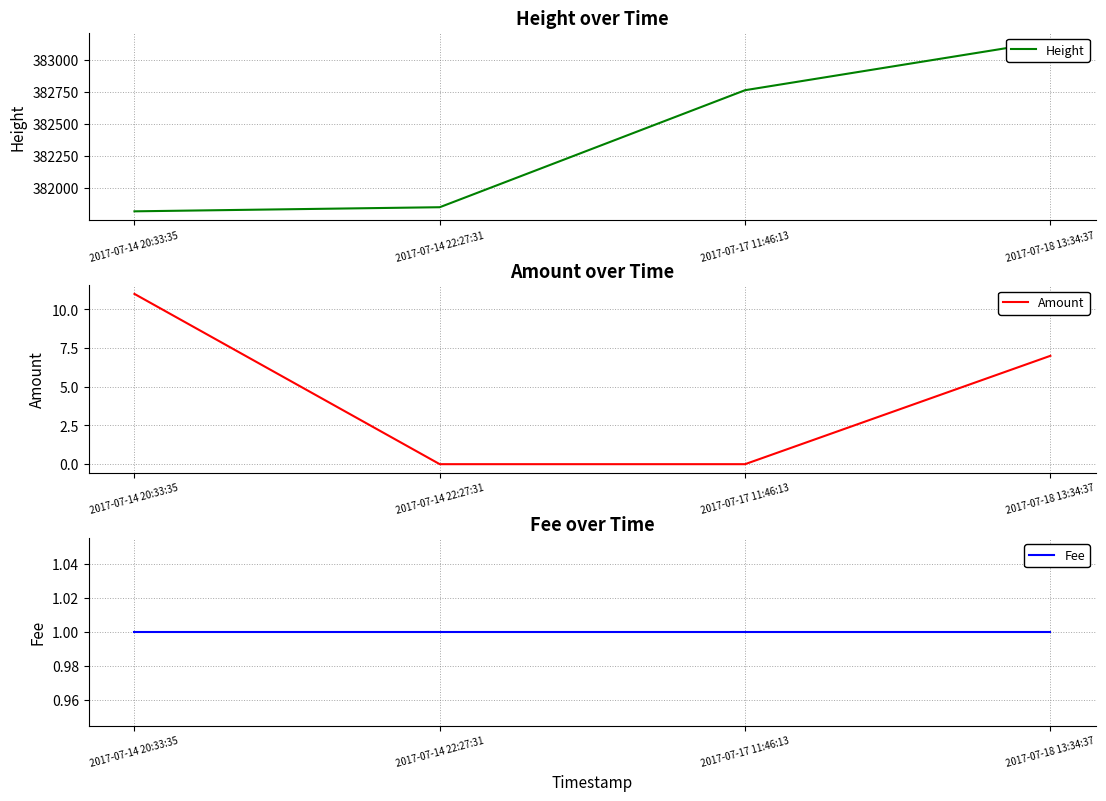

Is it true that Amount equals 7 at 2017-07-18 13:34:37?

True